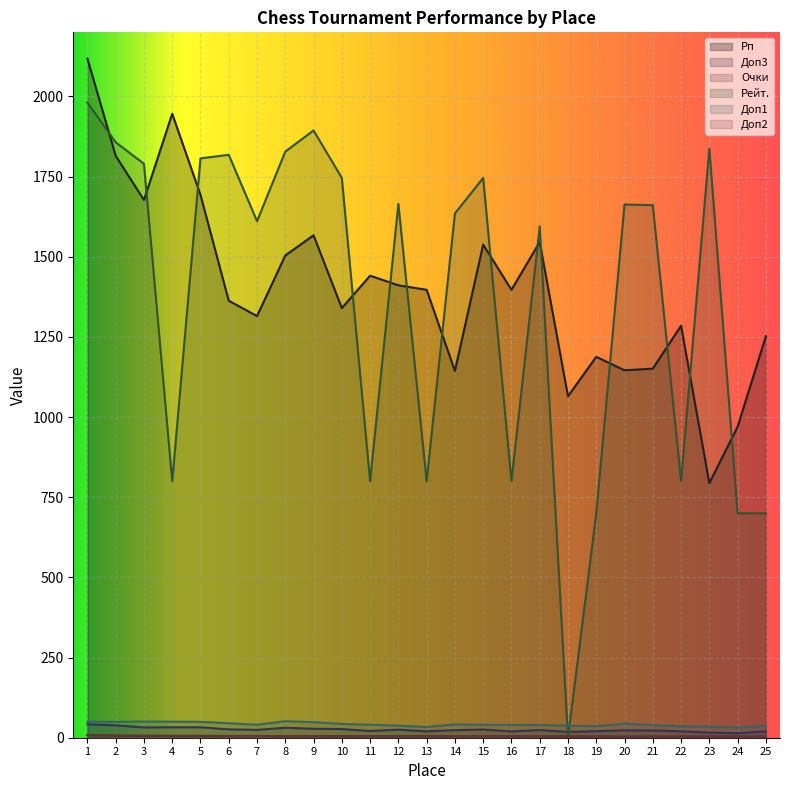

At how many categories does at least one series exceed 768?

25